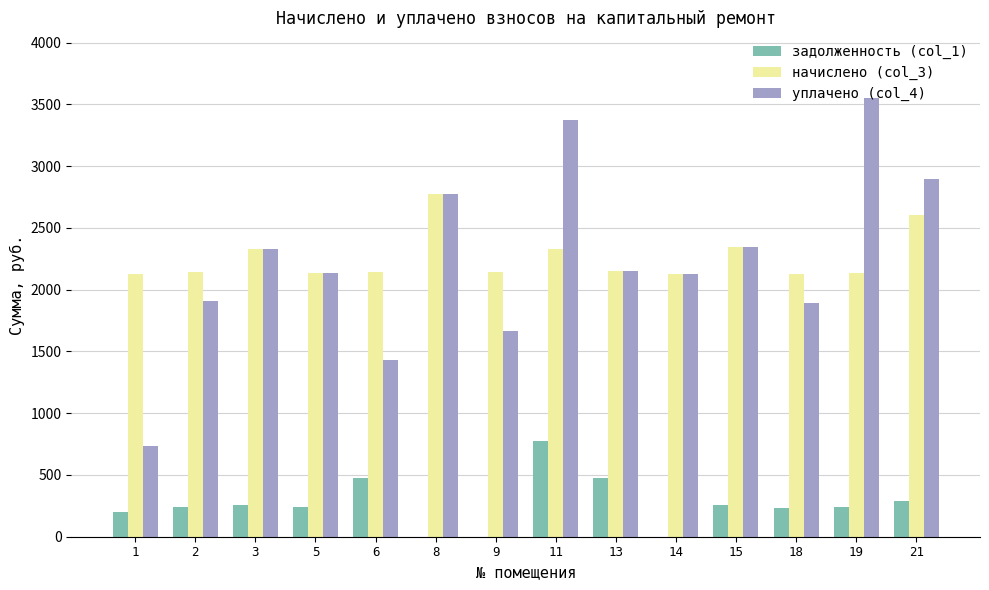

Between 11 and 14, which series saw the biggest shift?

уплачено (col_4)